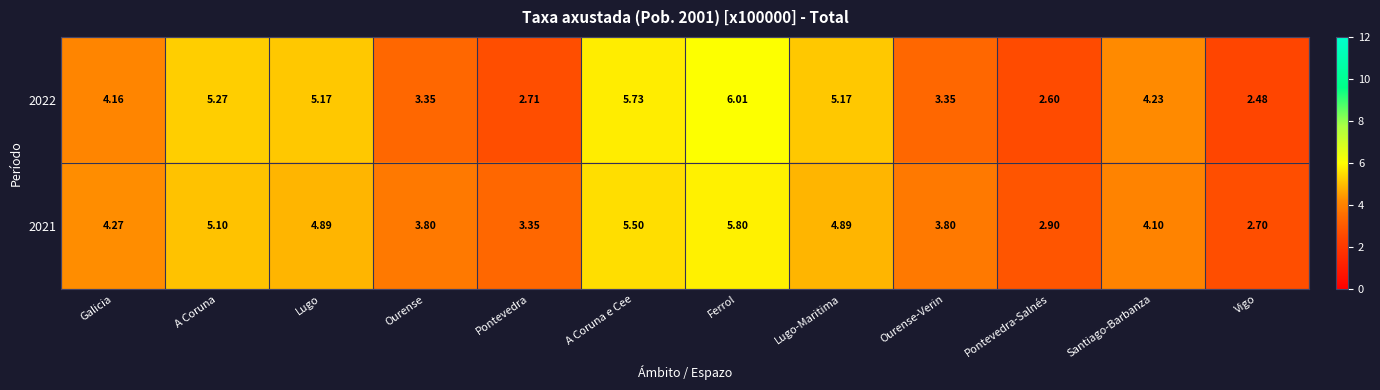

Which category has the lowest value across all series?

Vigo